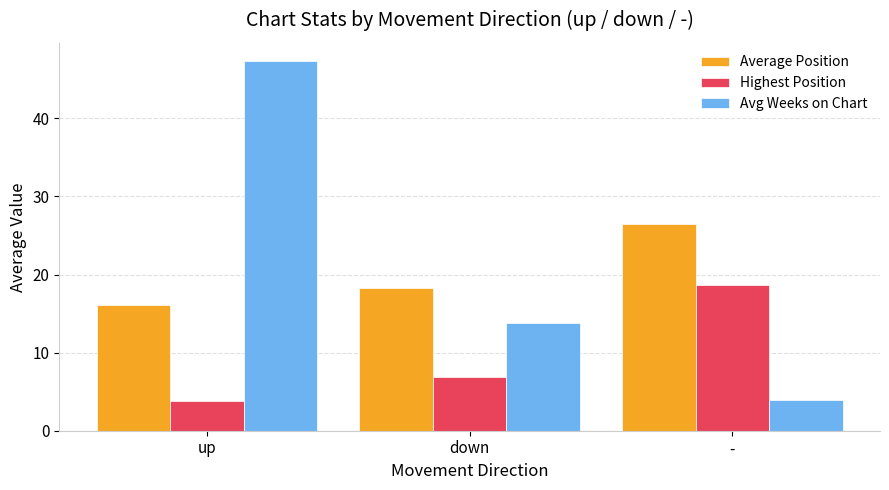

What is the sum of the Highest Position values at - and up?

22.4